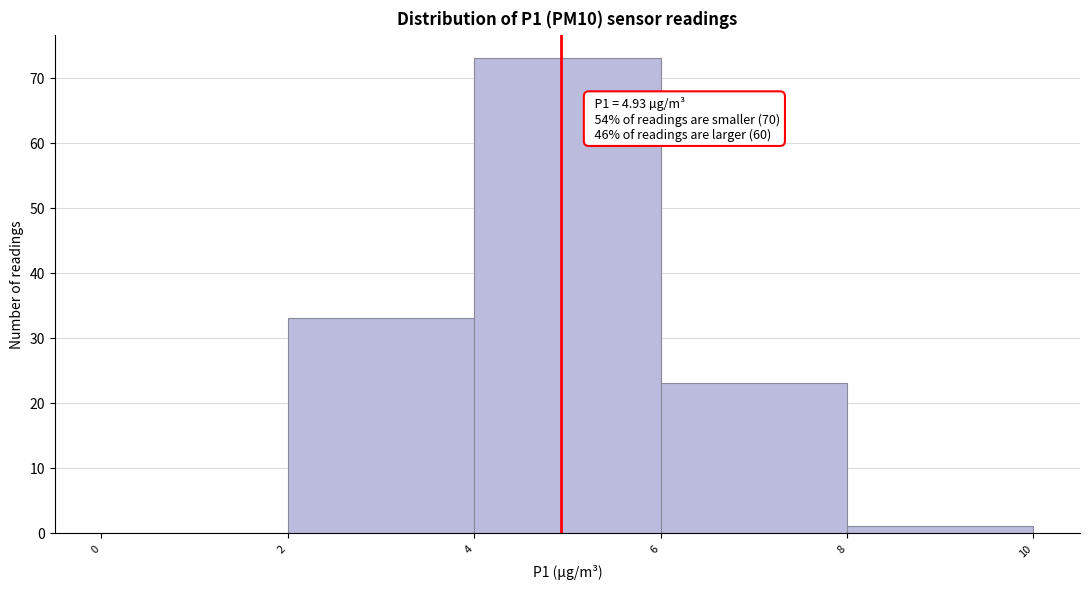

Which range on the x-axis has the tallest bar?

4 to 6